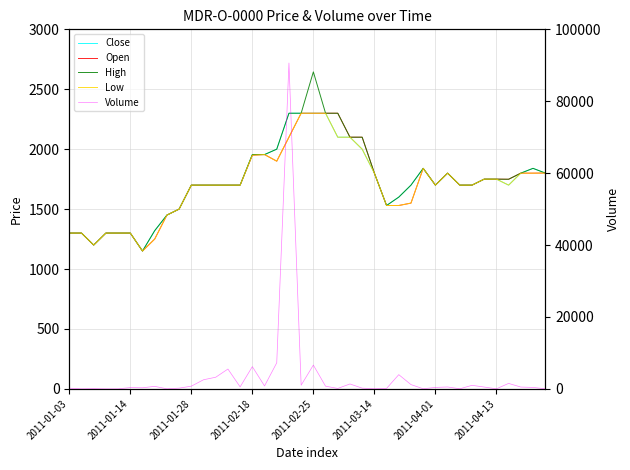

True or false: Low has a value of 1450 at 8.

True